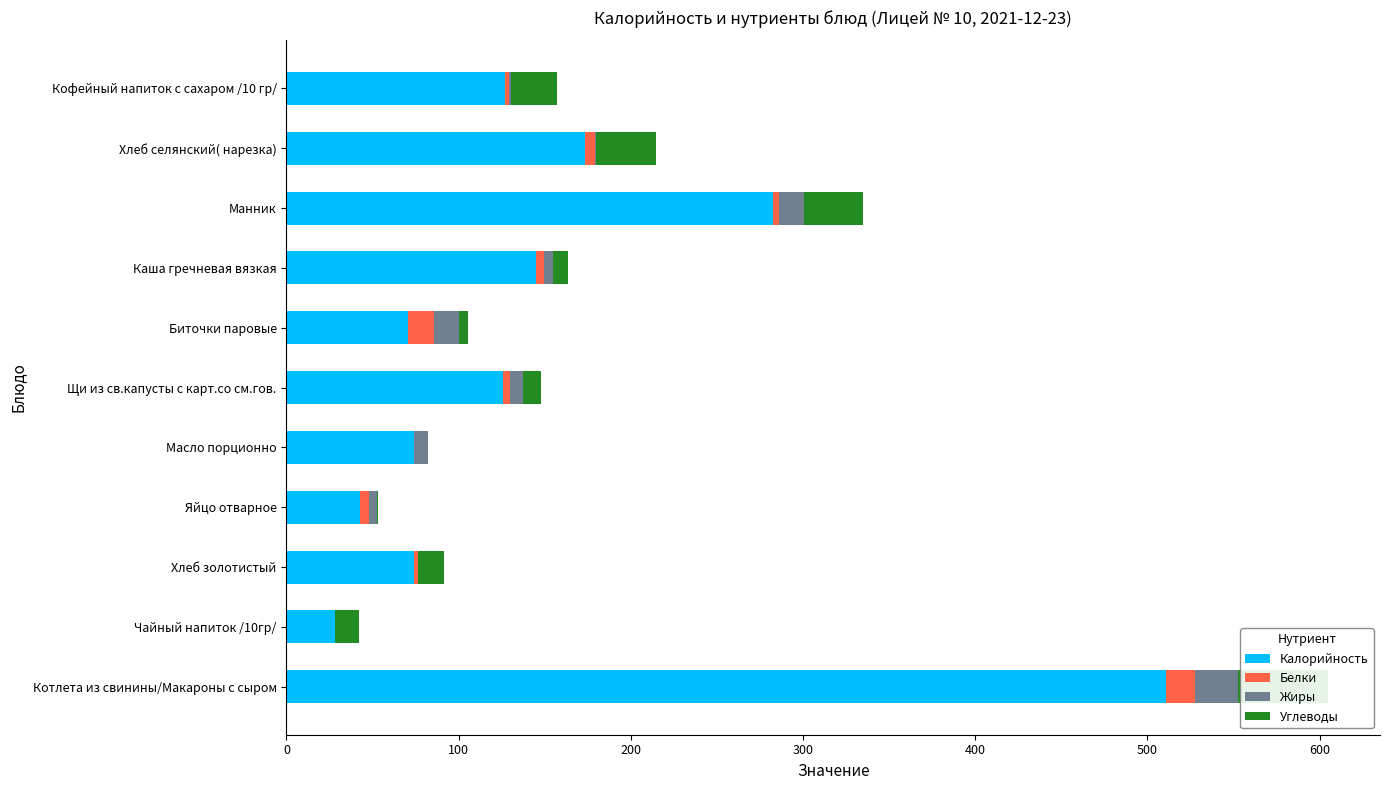

True or false: Углеводы has a value of 23.6 at Манник.

False